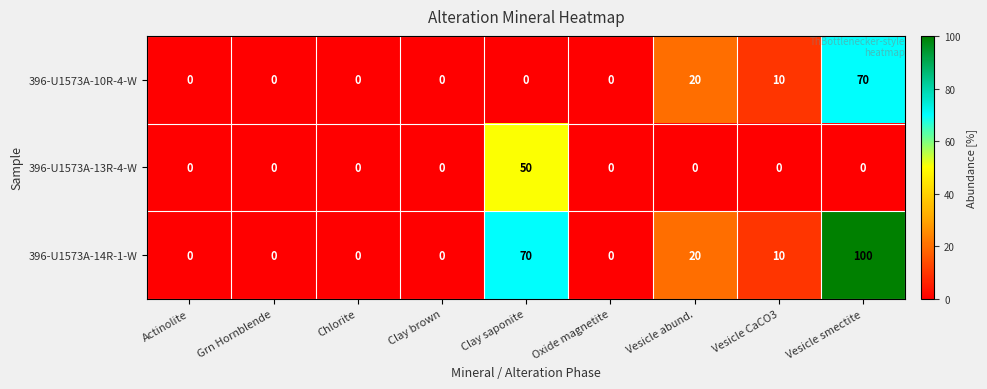

What is the sum of all 396-U1573A-14R-1-W values?

200